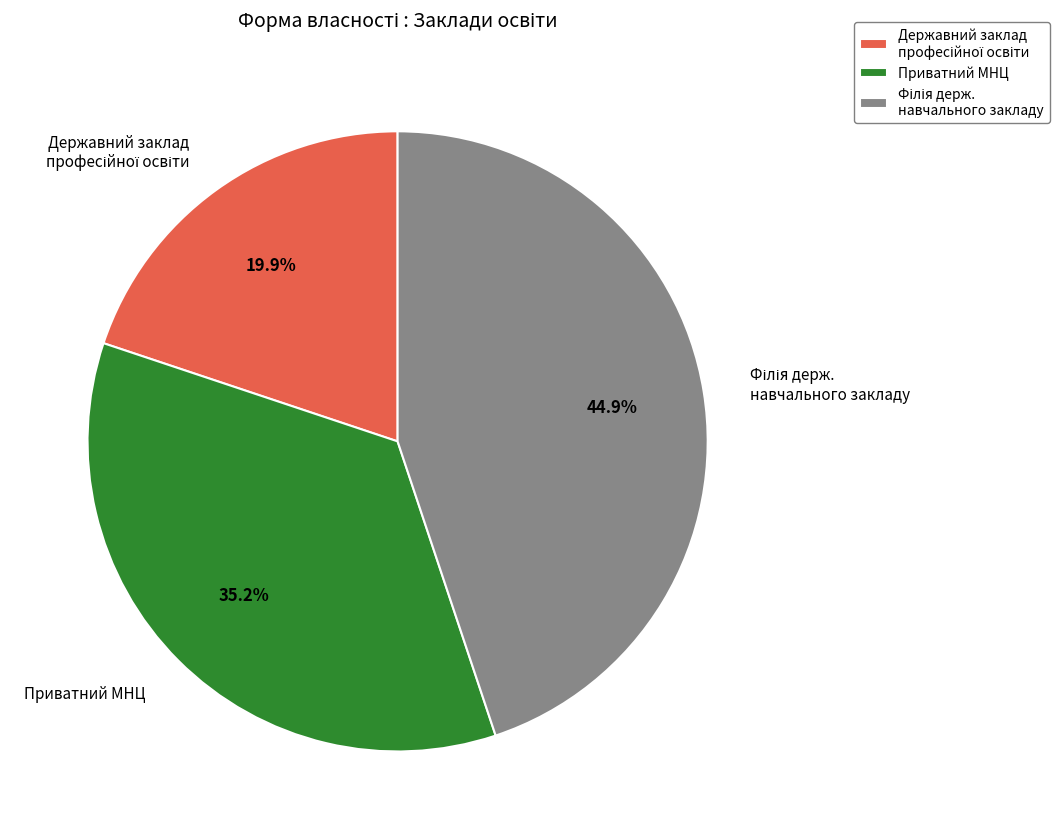

To the nearest percent, what is the average slice percentage?

33%